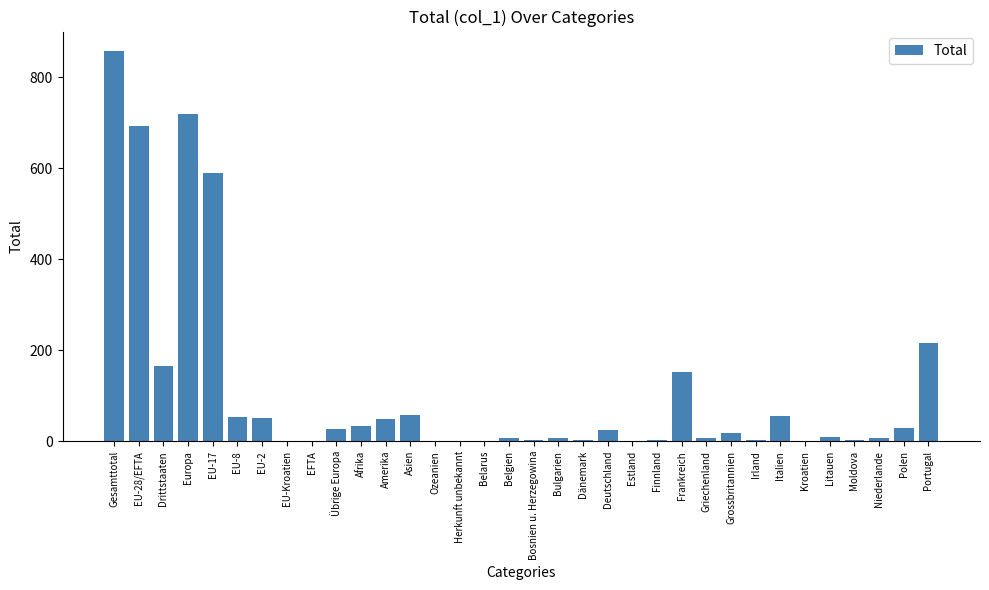

What is the sum of all values?

3836